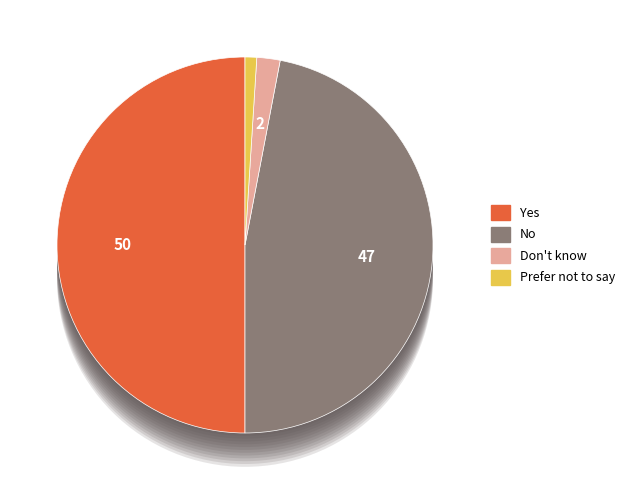

Does any single category account for the majority?

No